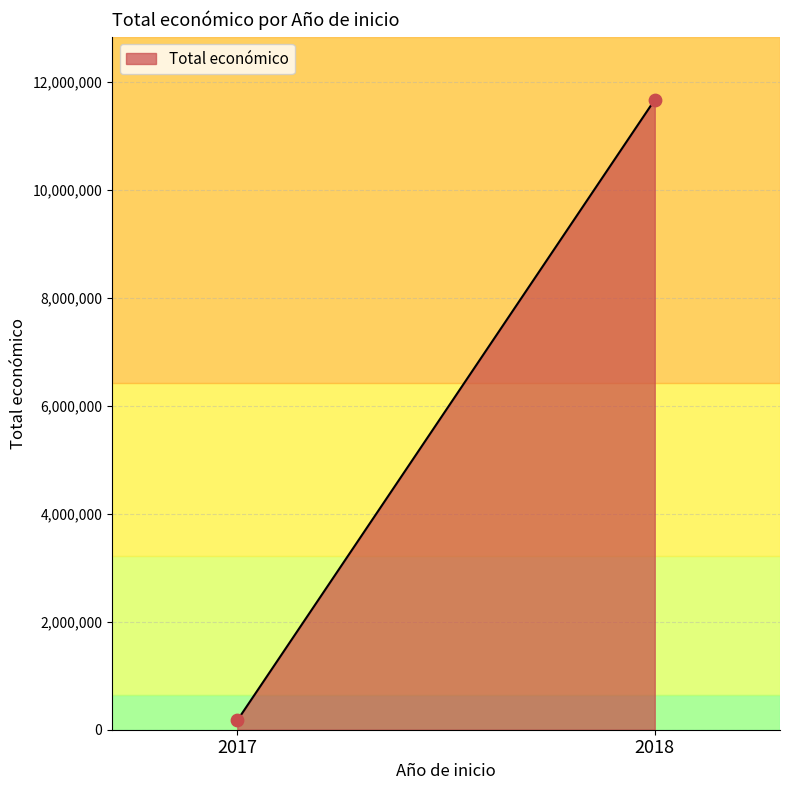

What is the range of Y values (max minus min)?

11503537